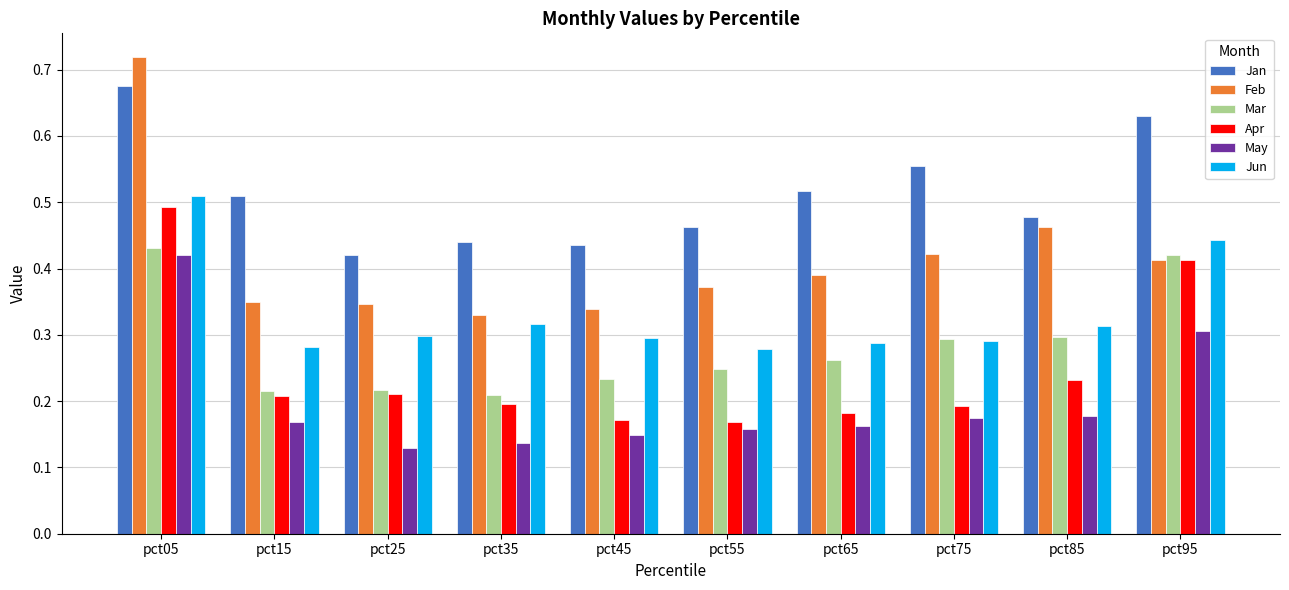

At how many categories does at least one series exceed 0?

10